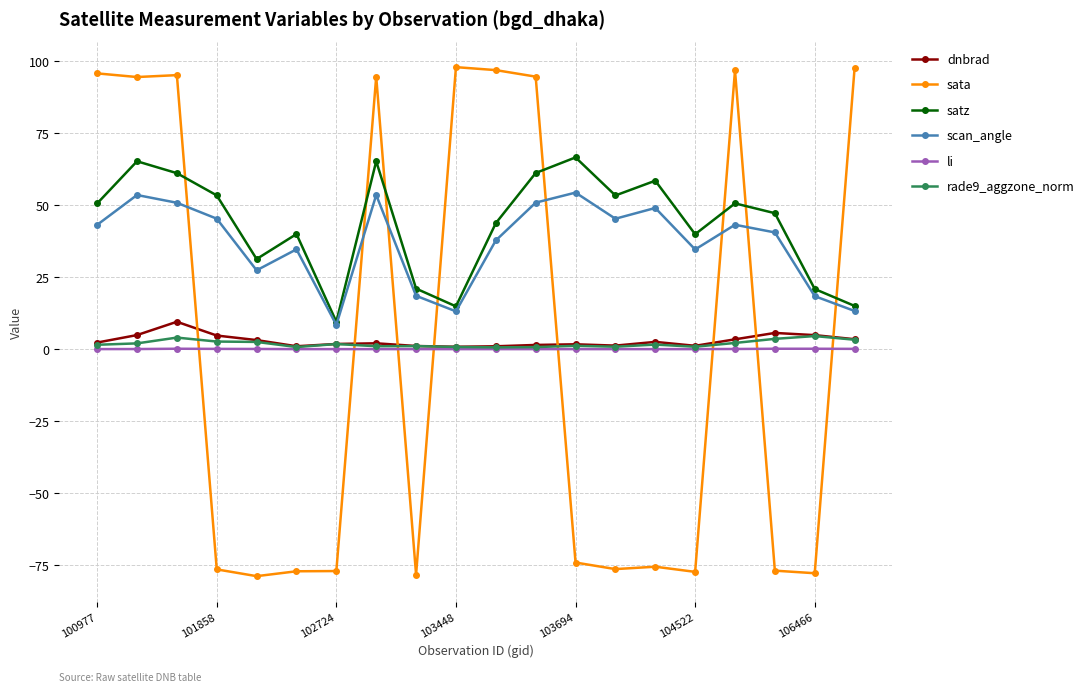

In satz, how many points are higher than both neighbors (excluding endpoints)?

6